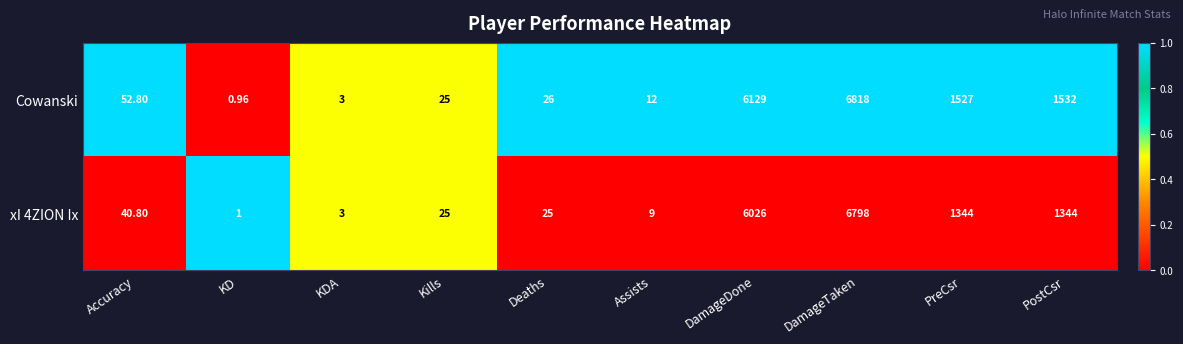

Where is Cowanski nearest to the value 3409?

PostCsr